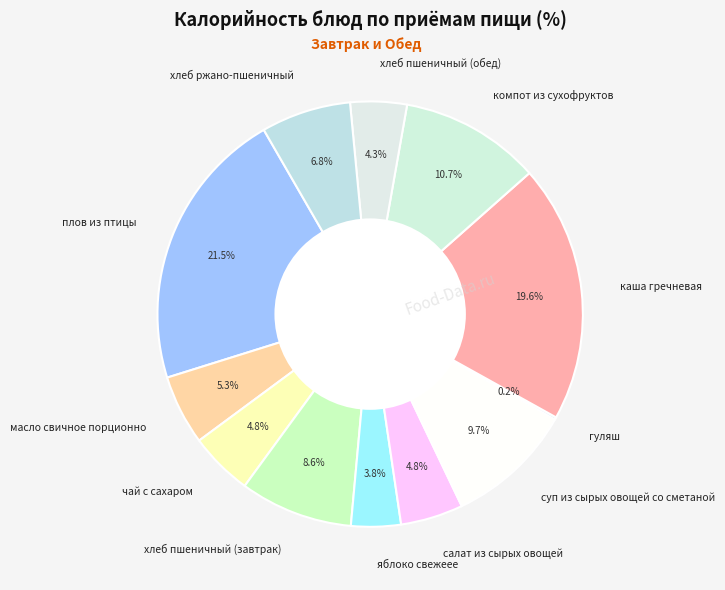

What is the total percentage of каша гречневая and масло свичное порционно?

24.9%